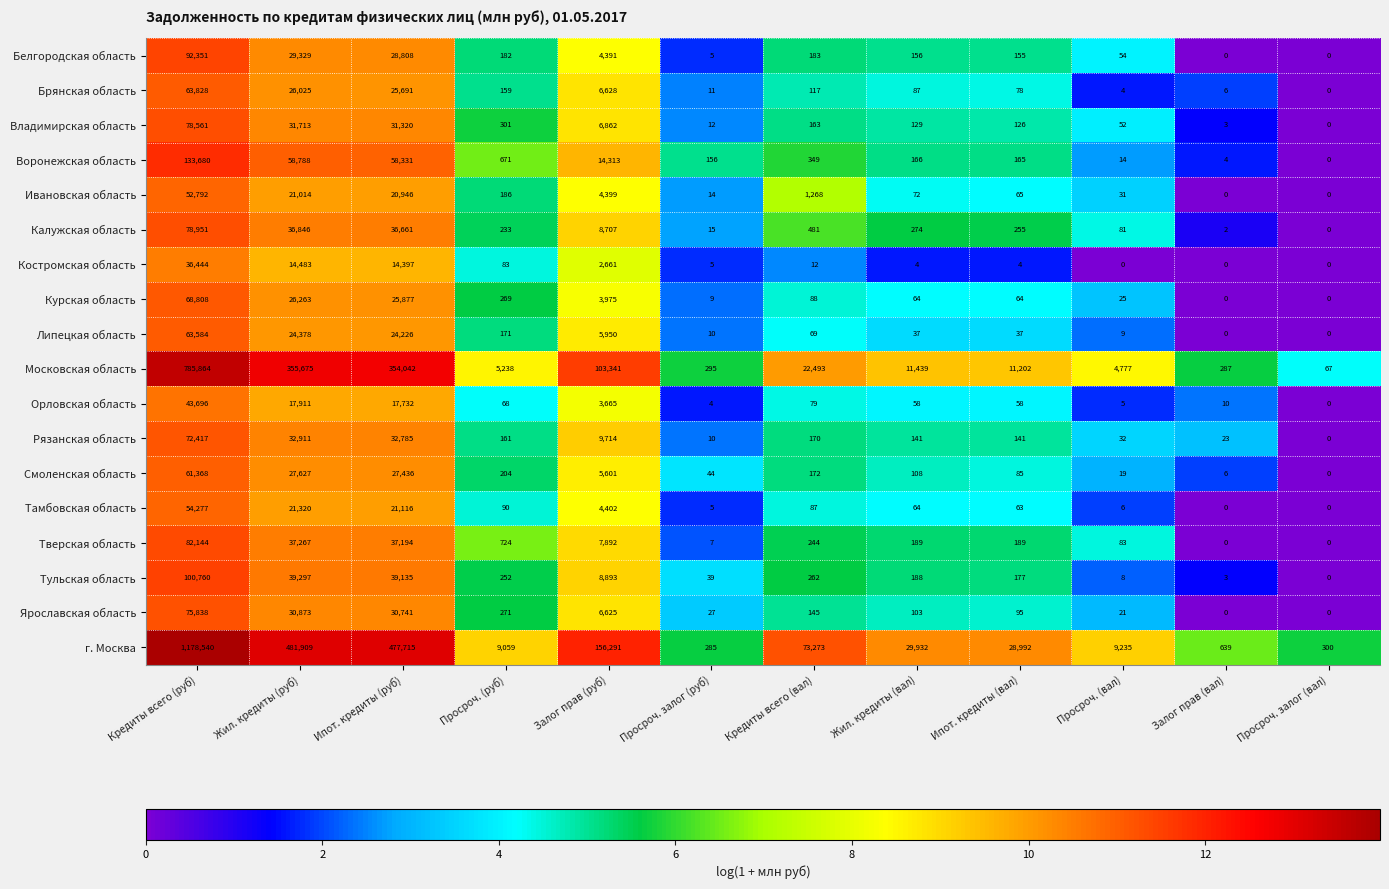

The value of Ивановская область at Кредиты всего (руб) is 52792. True or false?

True